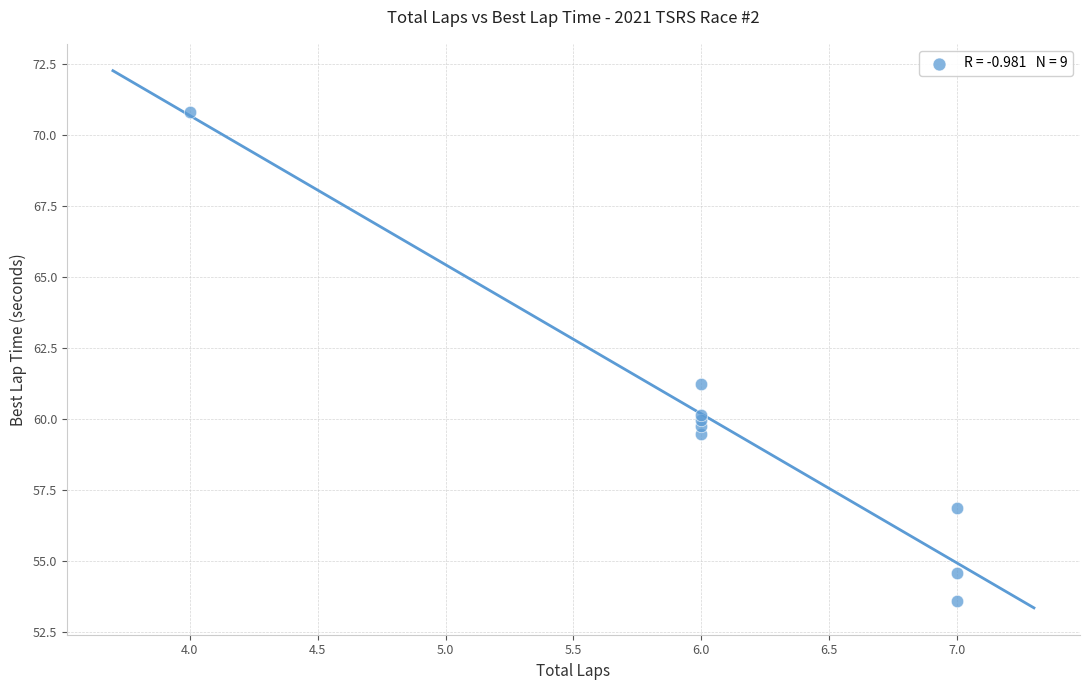

What Y value in the scatter plot is closest to 62?

61.2